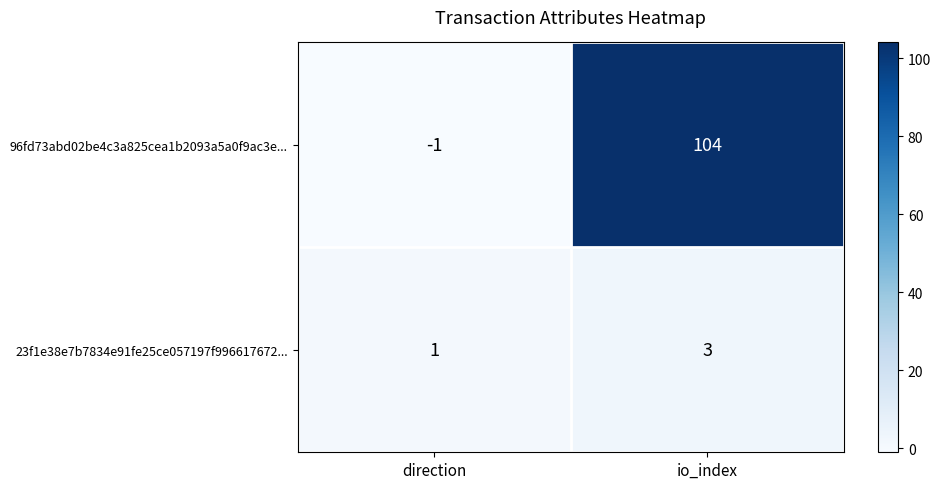

Which series has the largest range (max minus min)?

96fd73abd02be4c3a825cea1b2093a5a0f9ac3e...